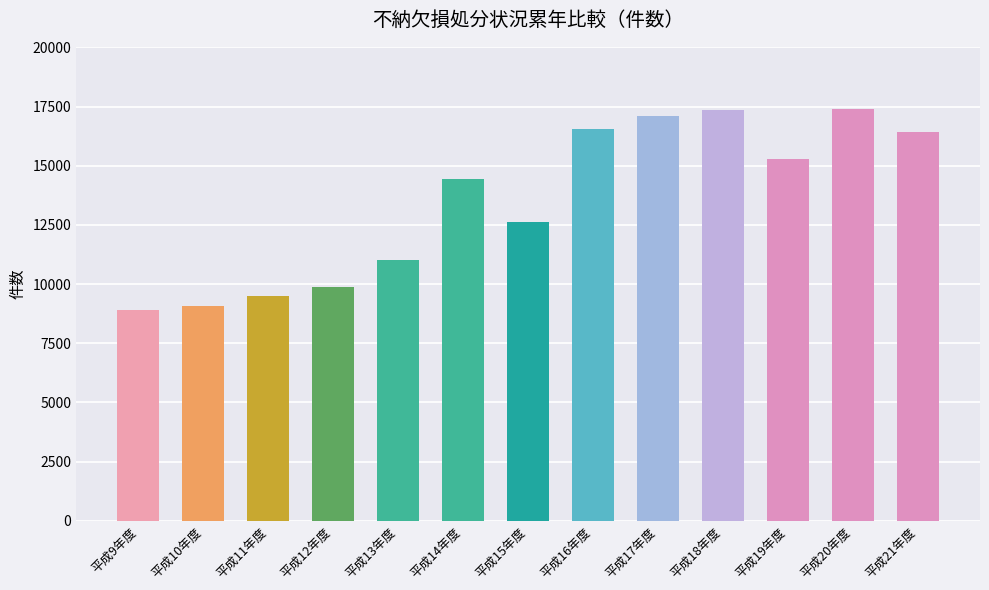

The chart shows a value of 4981 at 平成12年度. True or false?

False